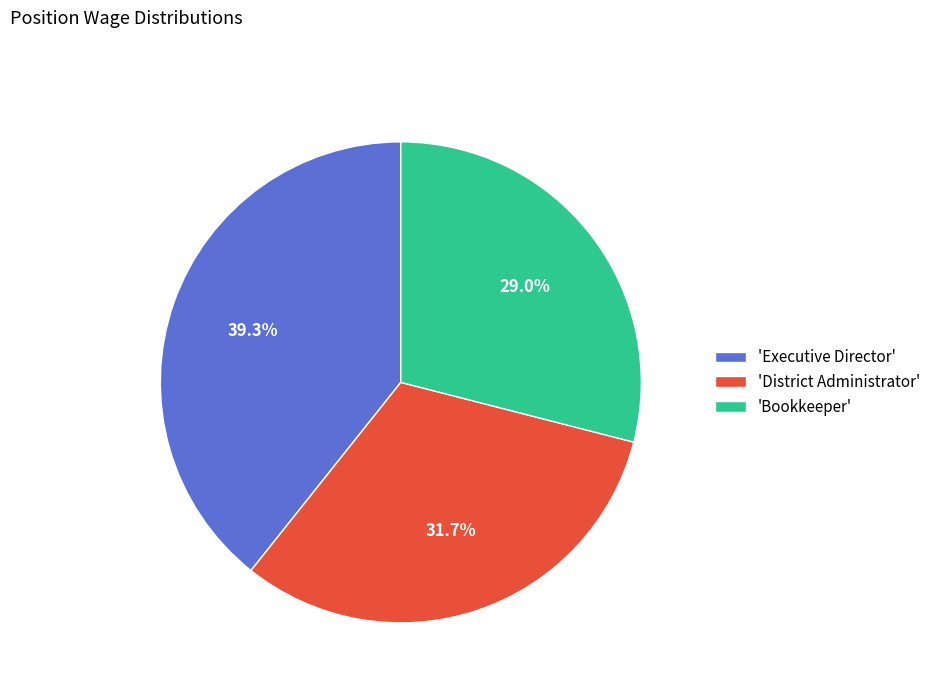

Which slice is the largest?

'Executive Director'